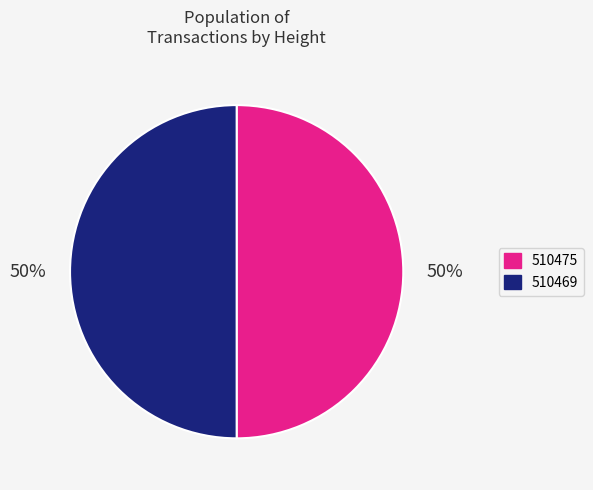

How many segments does this pie chart have?

2